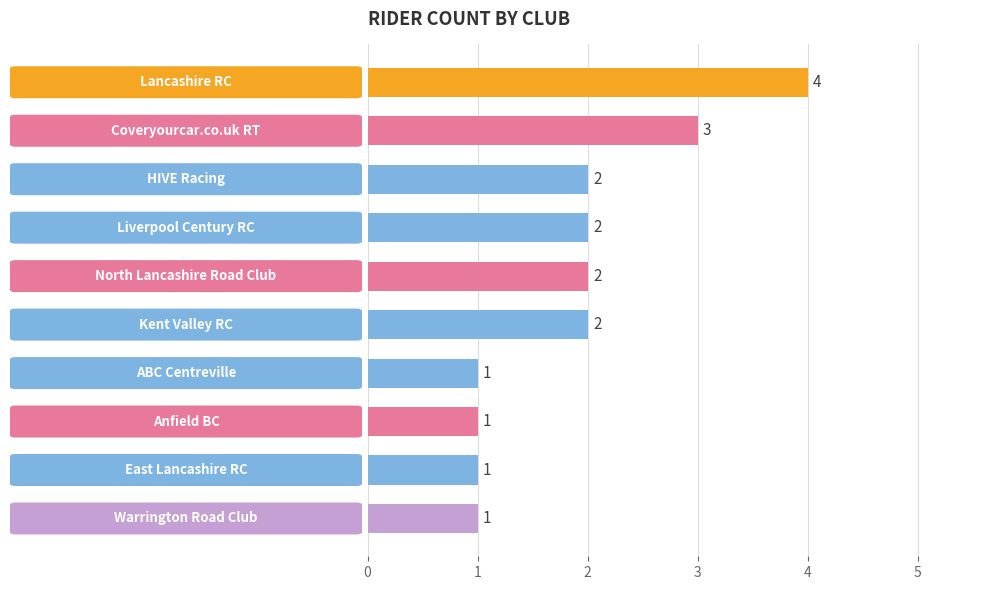

Between North Lancashire Road Club and Warrington Road Club, which is larger?

North Lancashire Road Club